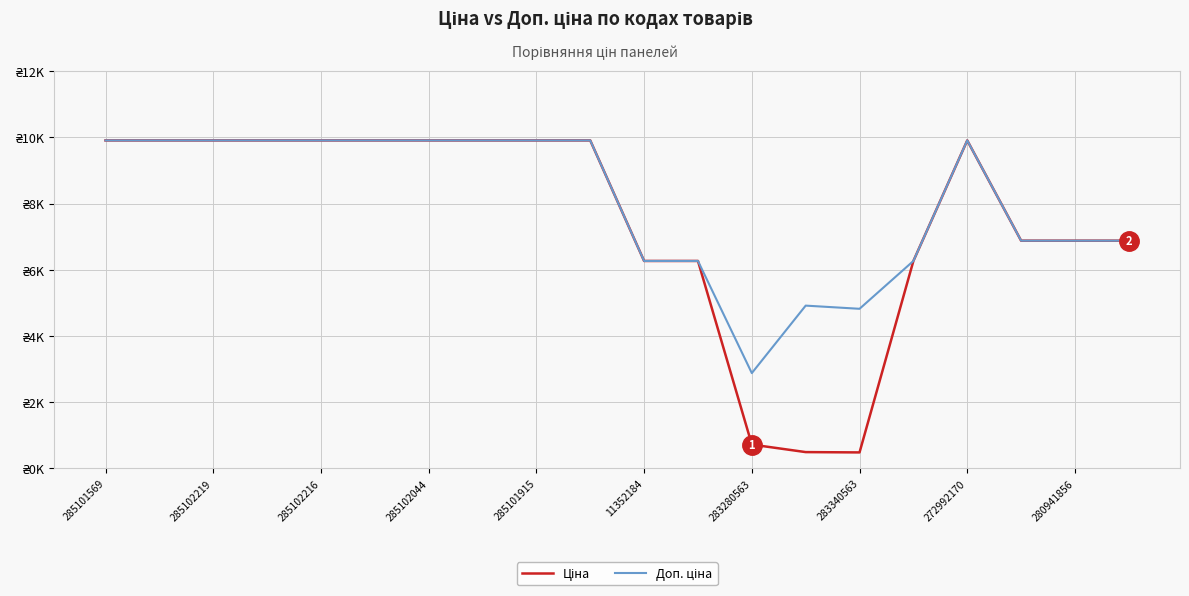

Where is the first local minimum for Ціна?

283340563